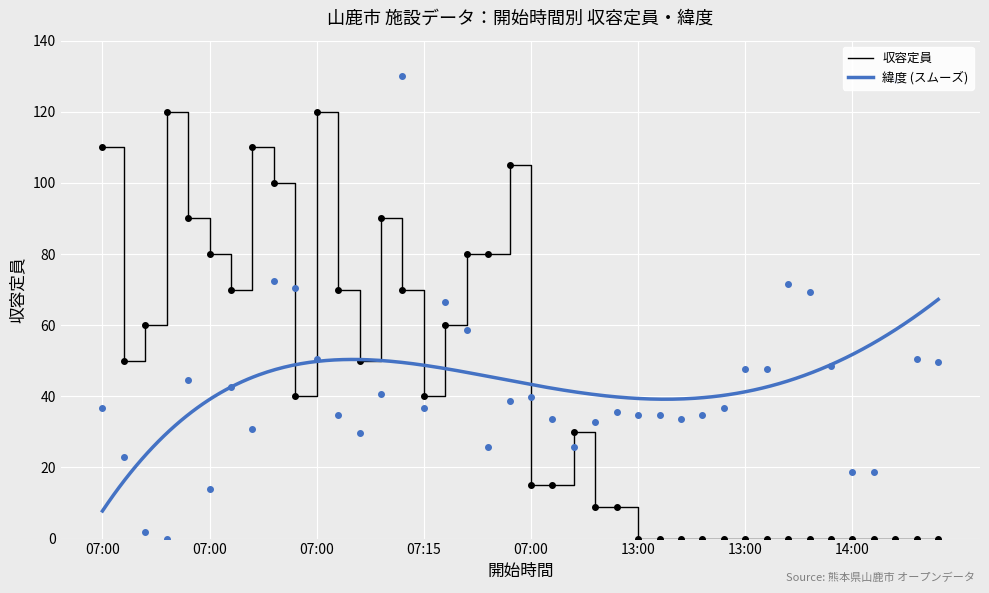

How many interior local peaks does the 収容定員 series have?

6